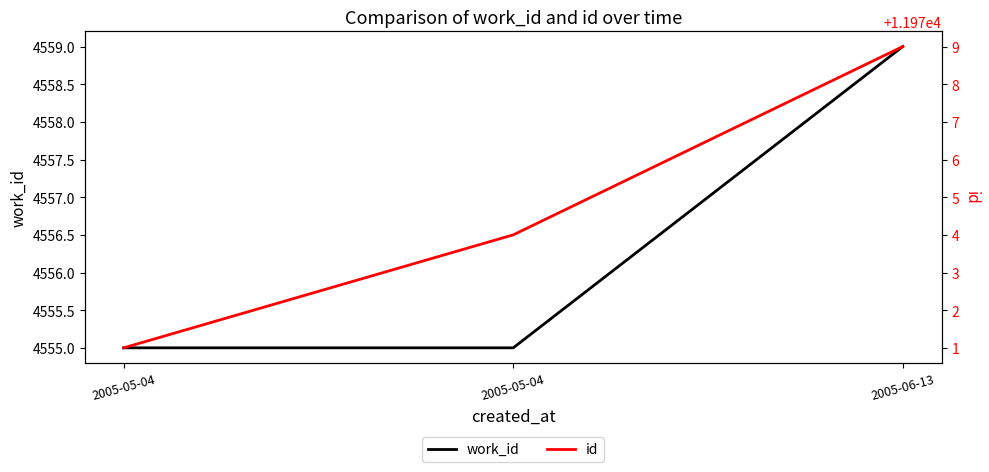

The id series shows 11979 at 2005-06-13. True or false?

True